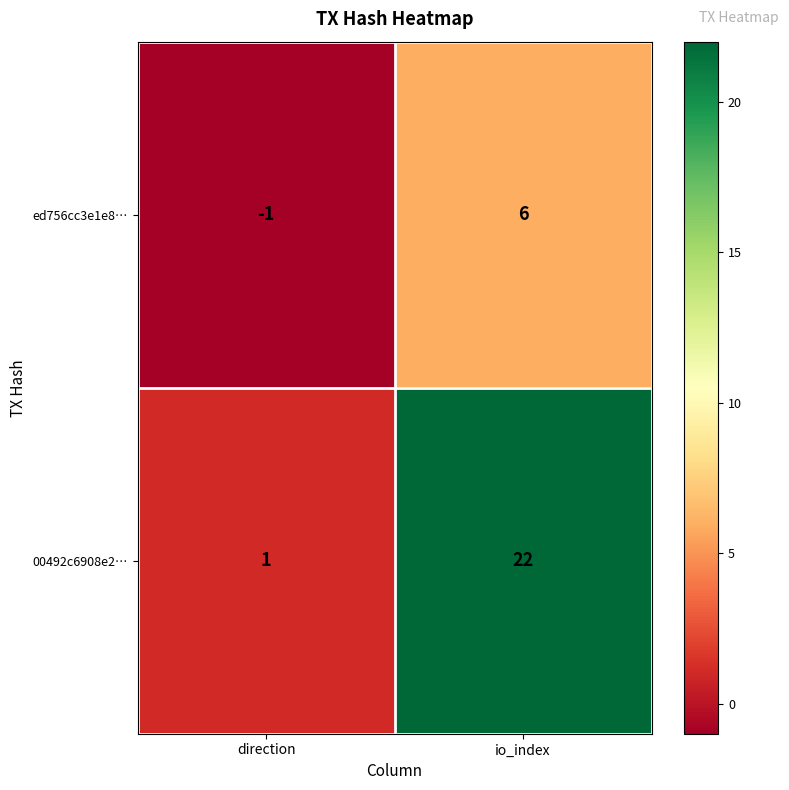

Is the value of ed756cc3e1e8… at io_index greater than the value of 00492c6908e2… at direction?

Yes